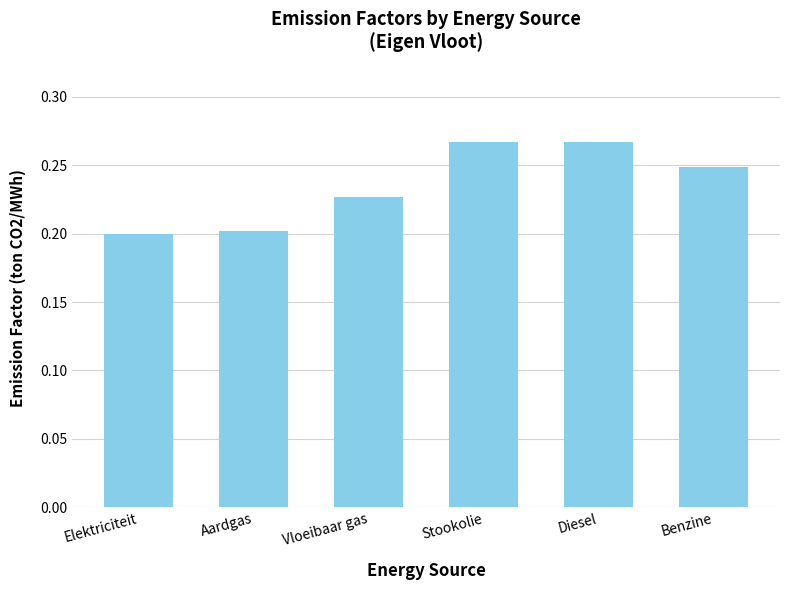

True or false: the data shows 0.1 at Stookolie.

False